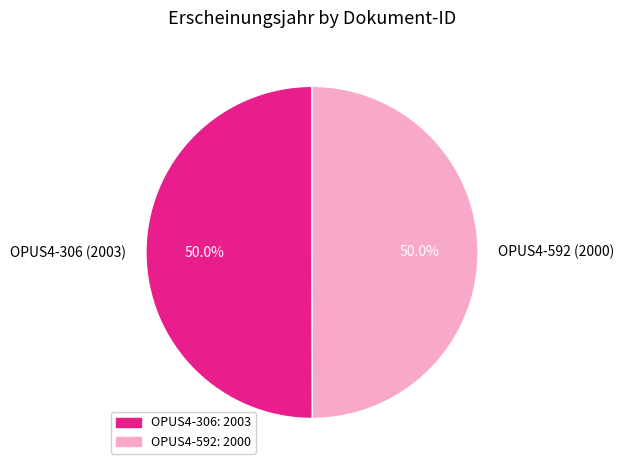

What percentage do OPUS4-306 (2003) and OPUS4-592 (2000) together represent?

100.0%